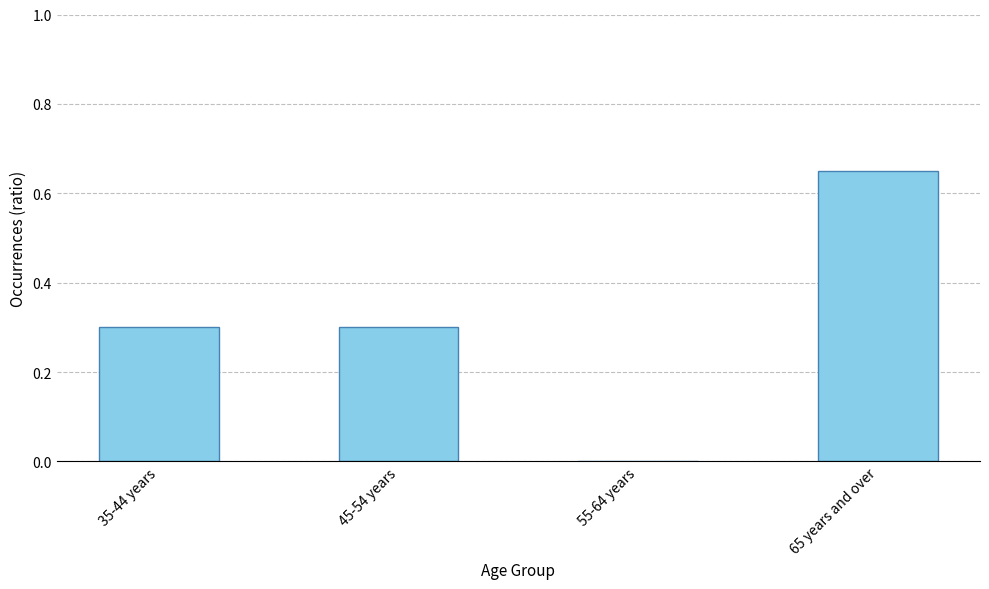

True or false: the data shows 0.3 at 45-54 years.

True